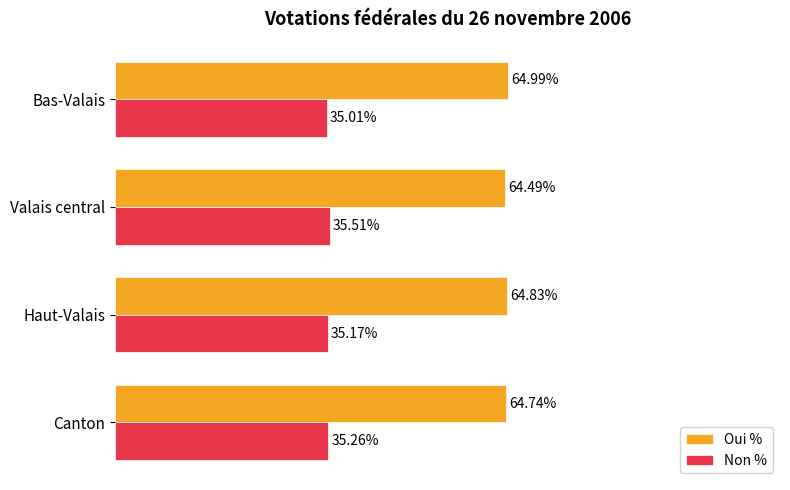

Rank the categories by Oui % value from lowest to highest.

Valais central, Canton, Haut-Valais, Bas-Valais